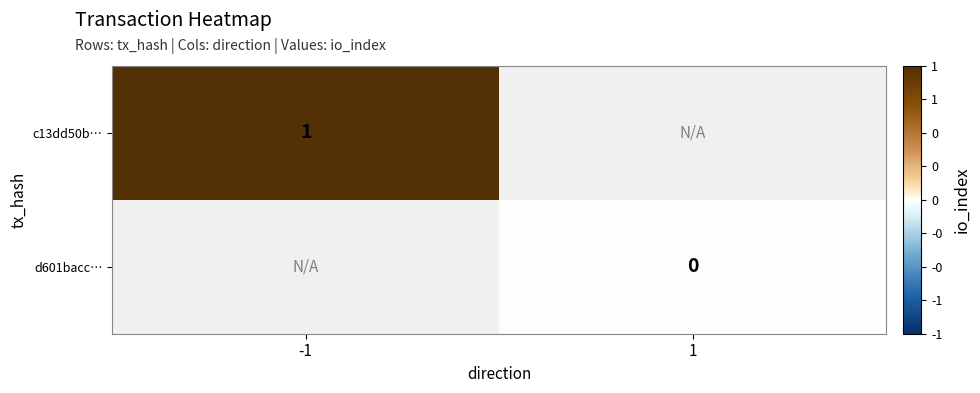

Which has a higher value, 1 or -1?

-1